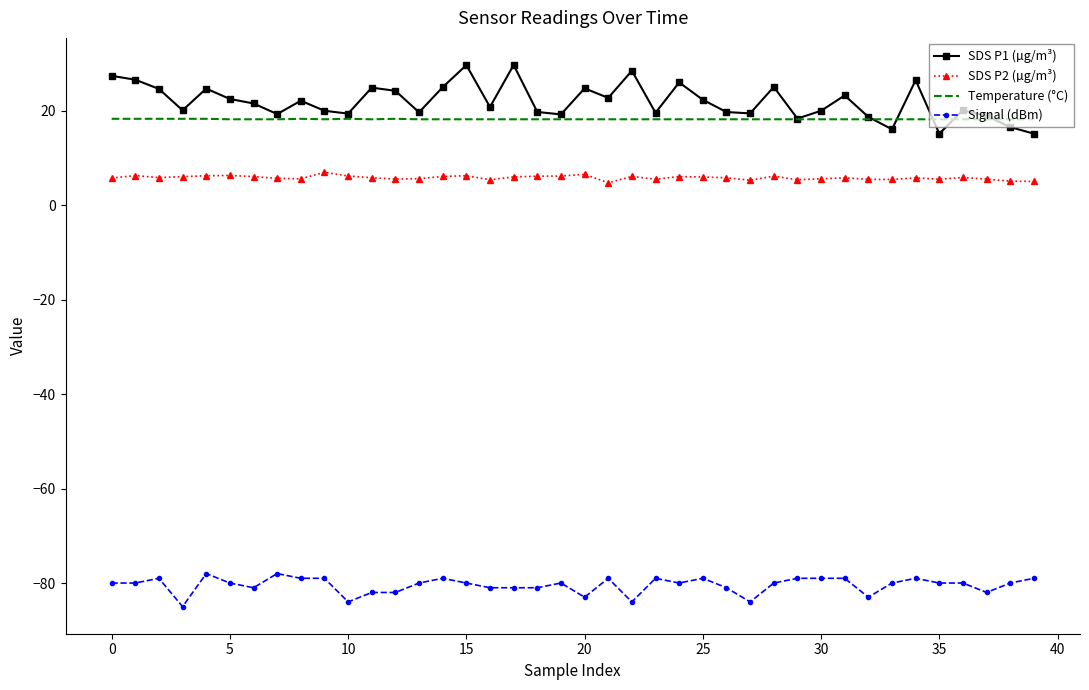

True or false: SDS P2 (µg/m³) and Signal (dBm) intersect in this chart.

False